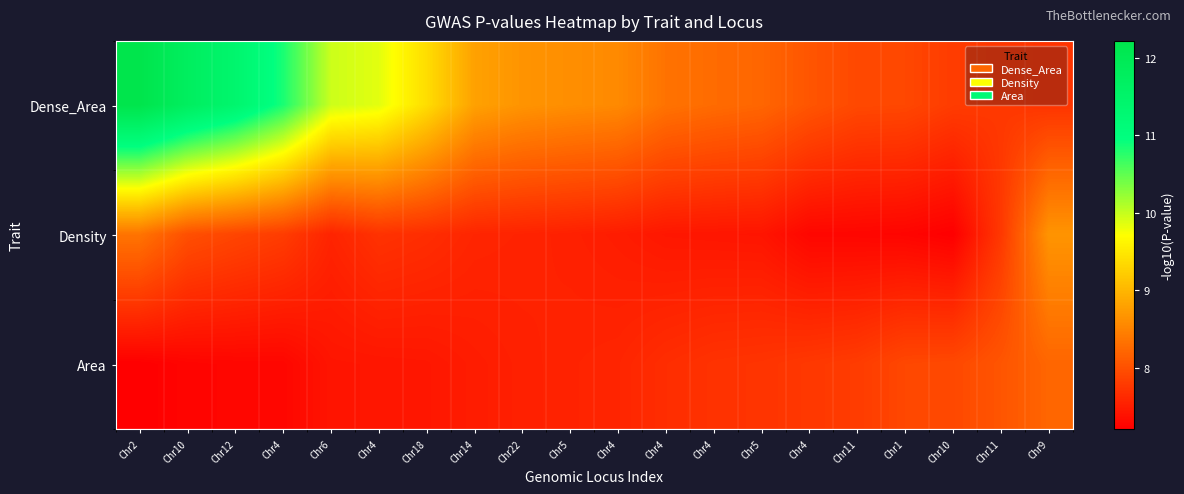

Reading left to right, list all the values displayed in this chart.

Dense_Area: Chr2=12.2	Chr10=11.8	Chr12=11.4	Chr4=10.8	Chr6=10.0	Chr4=9.9	Chr18=9.4	Chr14=8.8	Chr22=8.7	Chr5=8.6	Chr4=8.6	Chr4=8.3	Chr4=8.3	Chr5=8.2	Chr4=8.0	Chr11=7.9	Chr1=7.9	Chr10=7.8	Chr11=7.8	Chr9=7.7
Density: Chr2=8.4	Chr10=8.0	Chr12=7.9	Chr4=7.8	Chr6=7.6	Chr4=7.7	Chr18=7.7	Chr14=7.6	Chr22=7.6	Chr5=7.5	Chr4=7.5	Chr4=7.4	Chr4=7.4	Chr5=7.4	Chr4=7.3	Chr11=7.3	Chr1=7.3	Chr10=7.2	Chr11=7.8	Chr9=8.7
Area: Chr2=7.2	Chr10=7.3	Chr12=7.3	Chr4=7.3	Chr6=7.4	Chr4=7.4	Chr18=7.4	Chr14=7.5	Chr22=7.5	Chr5=7.6	Chr4=7.6	Chr4=7.7	Chr4=7.7	Chr5=7.7	Chr4=7.8	Chr11=7.8	Chr1=7.9	Chr10=7.9	Chr11=8.0	Chr9=8.2